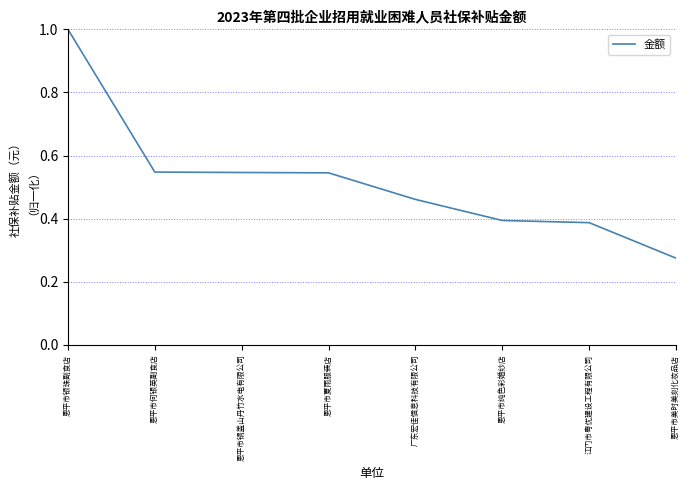

What is the change in value from 恩平市银珠副食店 to 广东宏佳信息科技有限公司?

-0.5